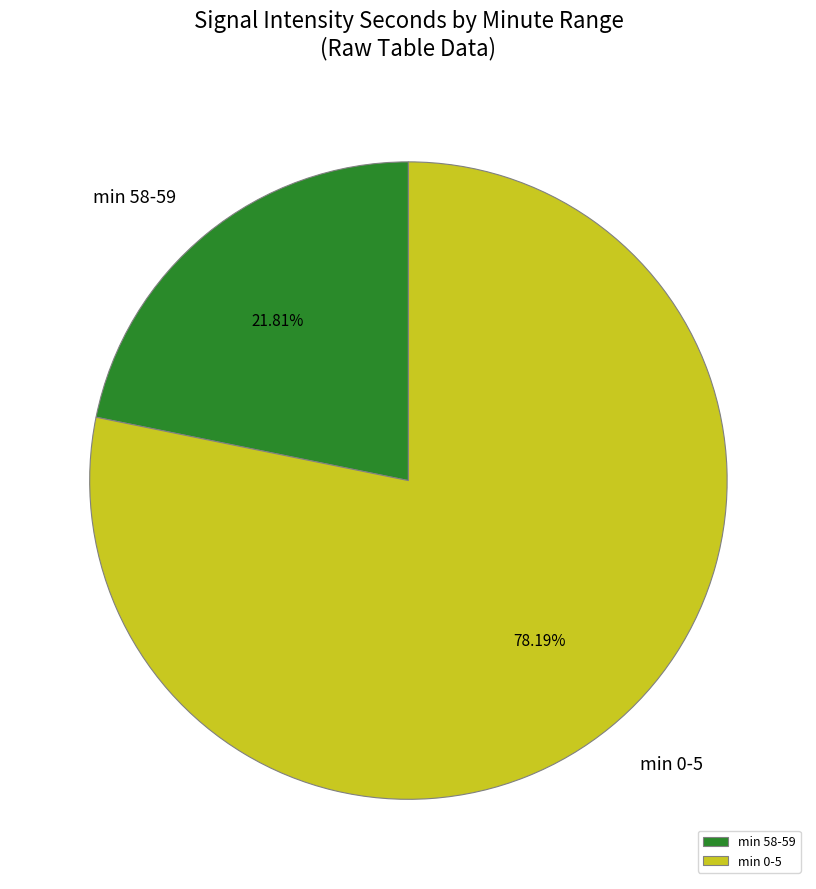

Is there a majority slice in this chart?

Yes